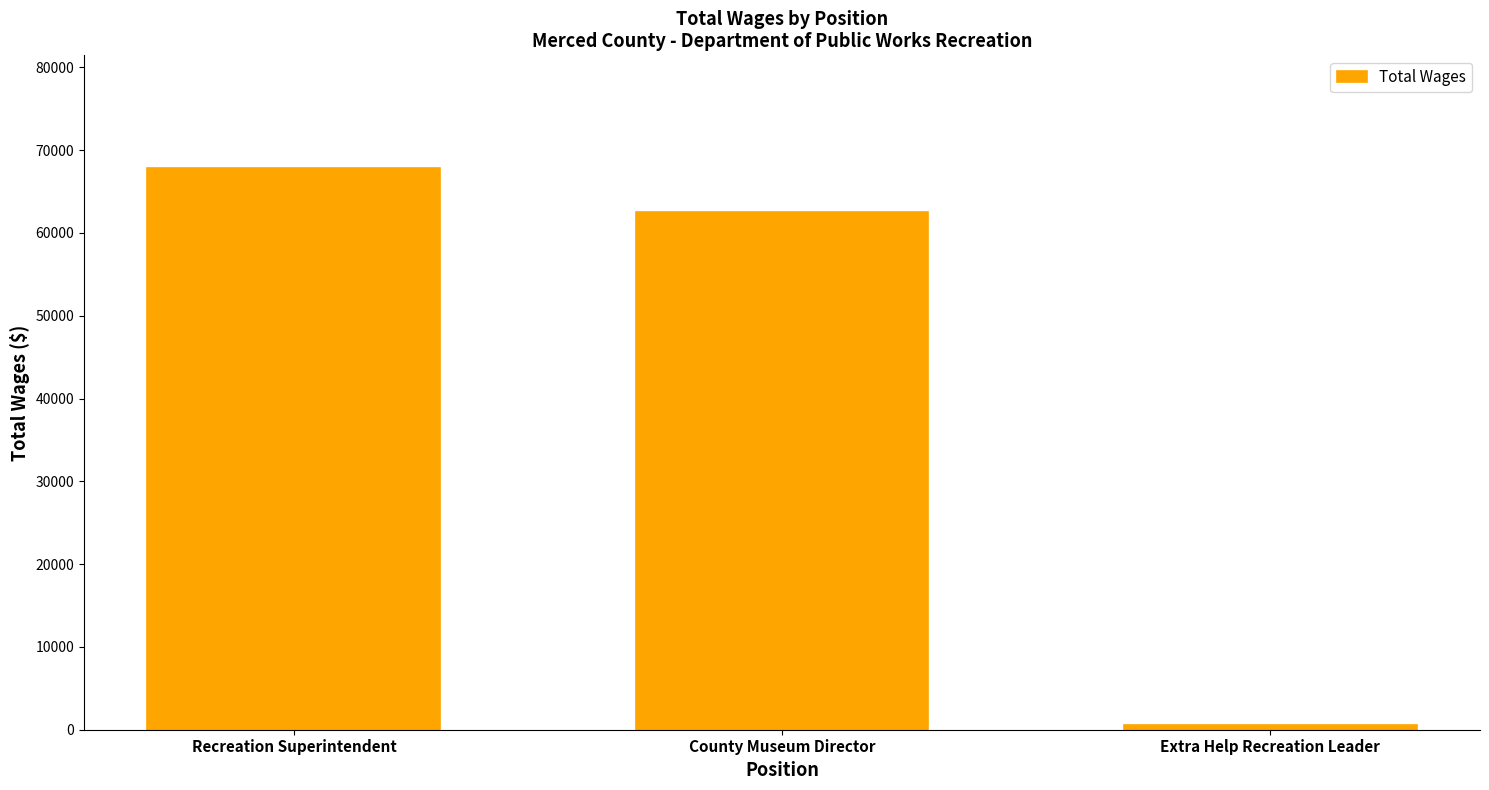

What is the label of the 3rd bar from the left?

Extra Help Recreation Leader